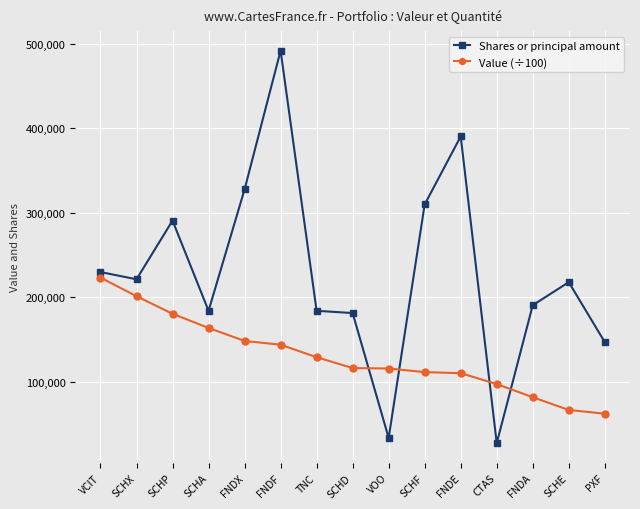

What is the difference between the maximum and minimum values in the Value (÷100) series?

160990